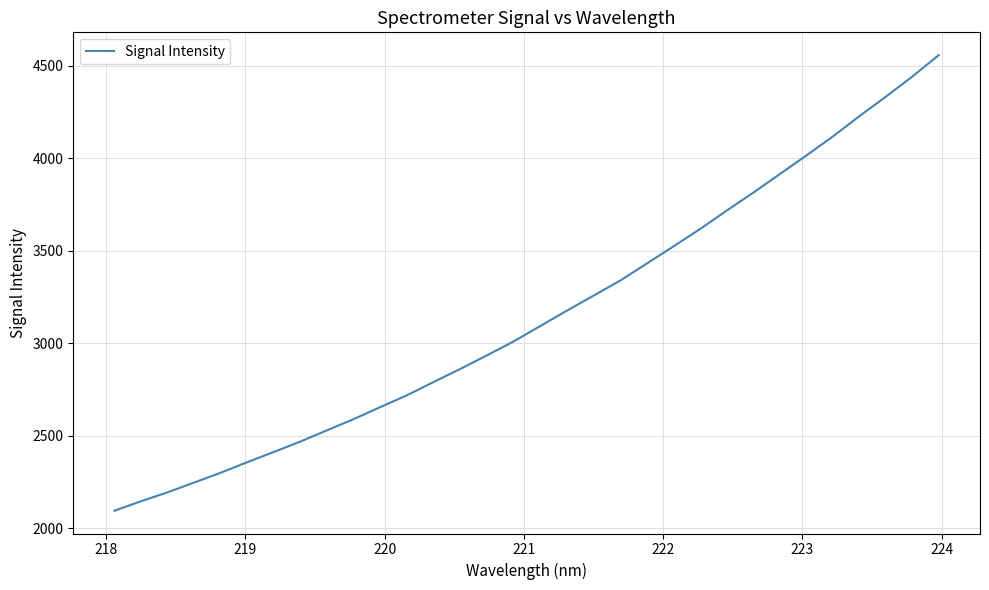

What is the minimum value shown in the chart?

2094.2